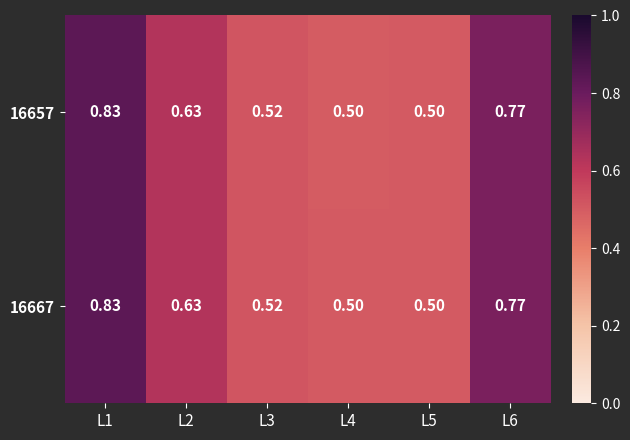

How many data points does each series have?

6